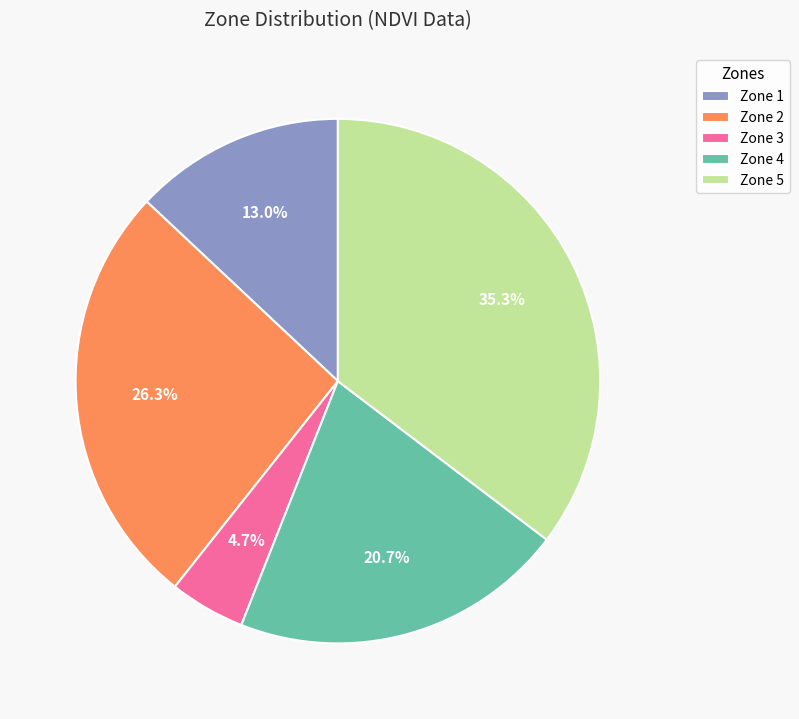

Is there any slice that represents more than half of the pie?

No